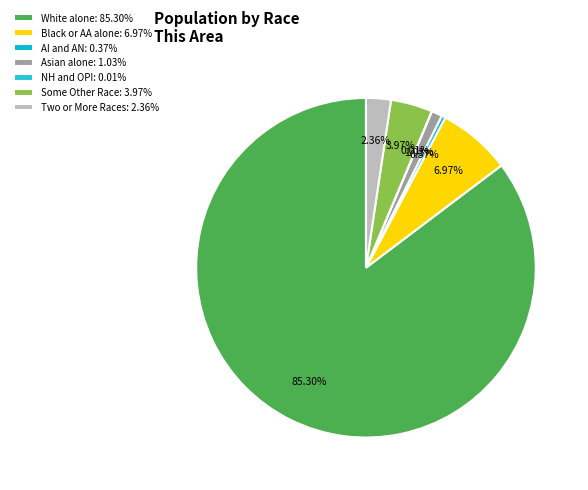

Count the number of slices in the pie.

7